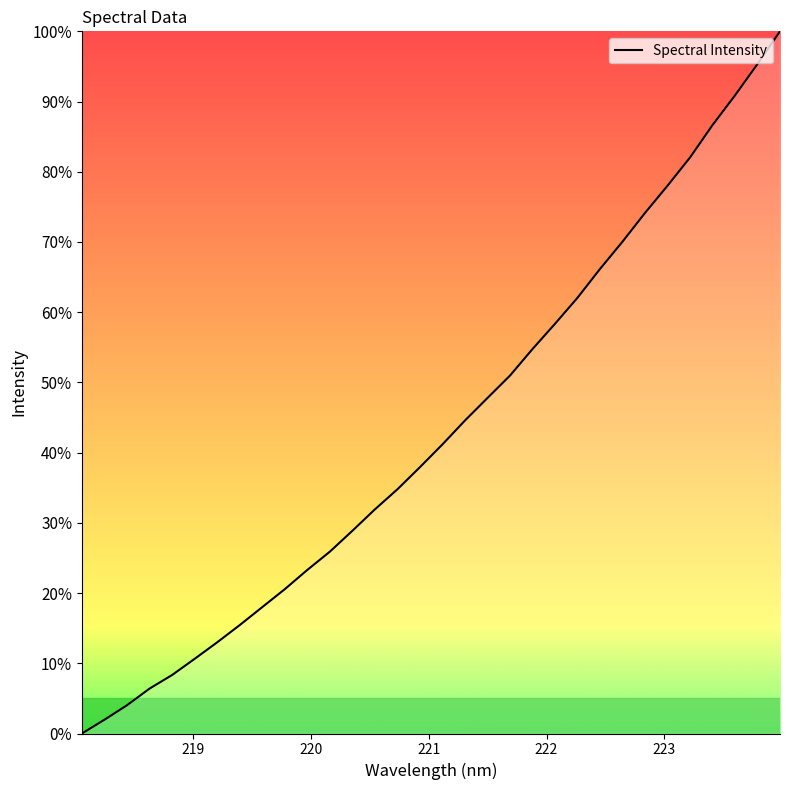

What is the greatest value displayed?

100.0